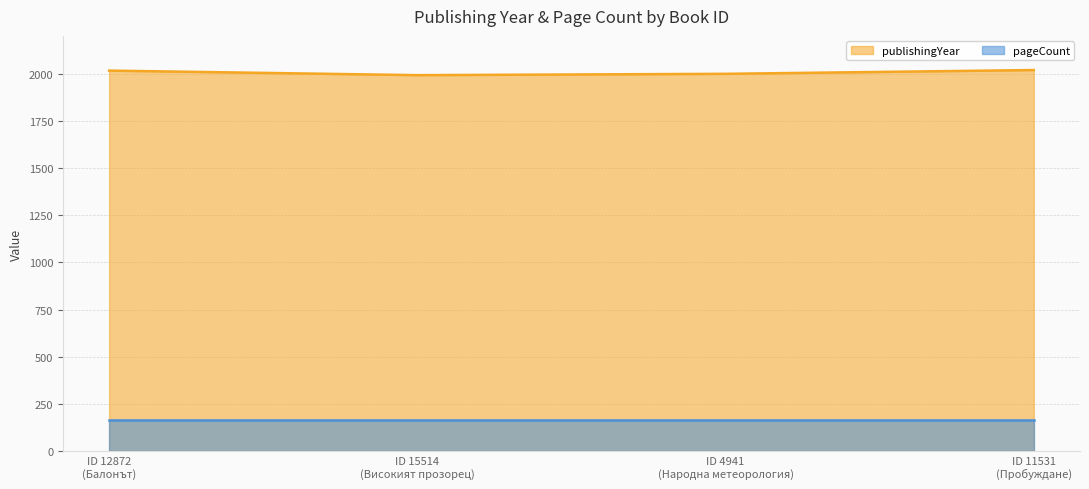

True or false: publishingYear and pageCount cross at least once.

False